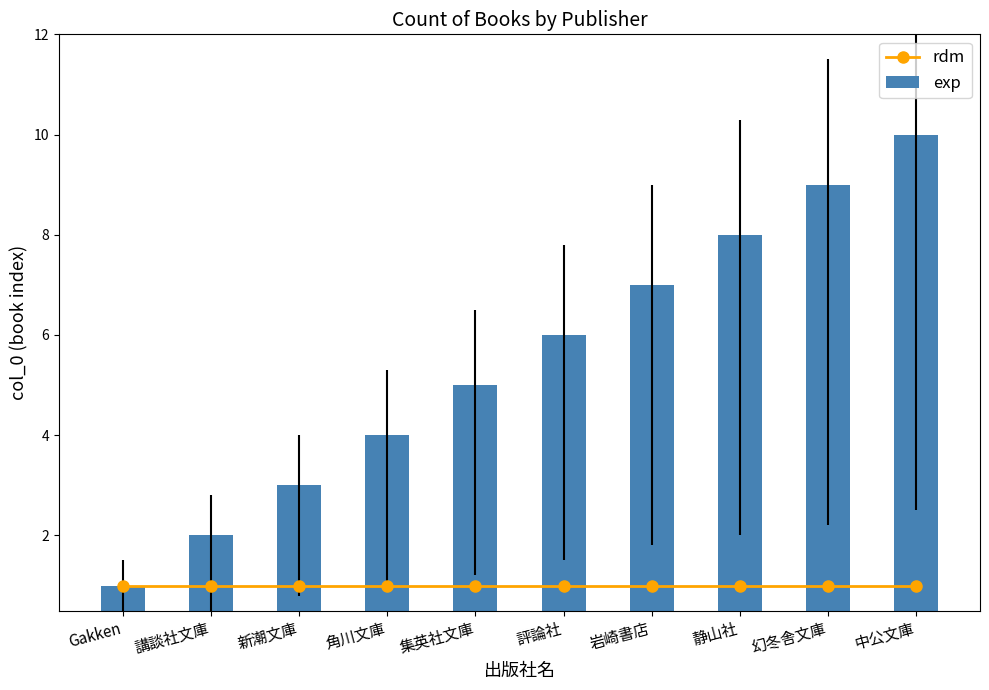

List the series in order of their peak value, lowest first.

rdm, exp